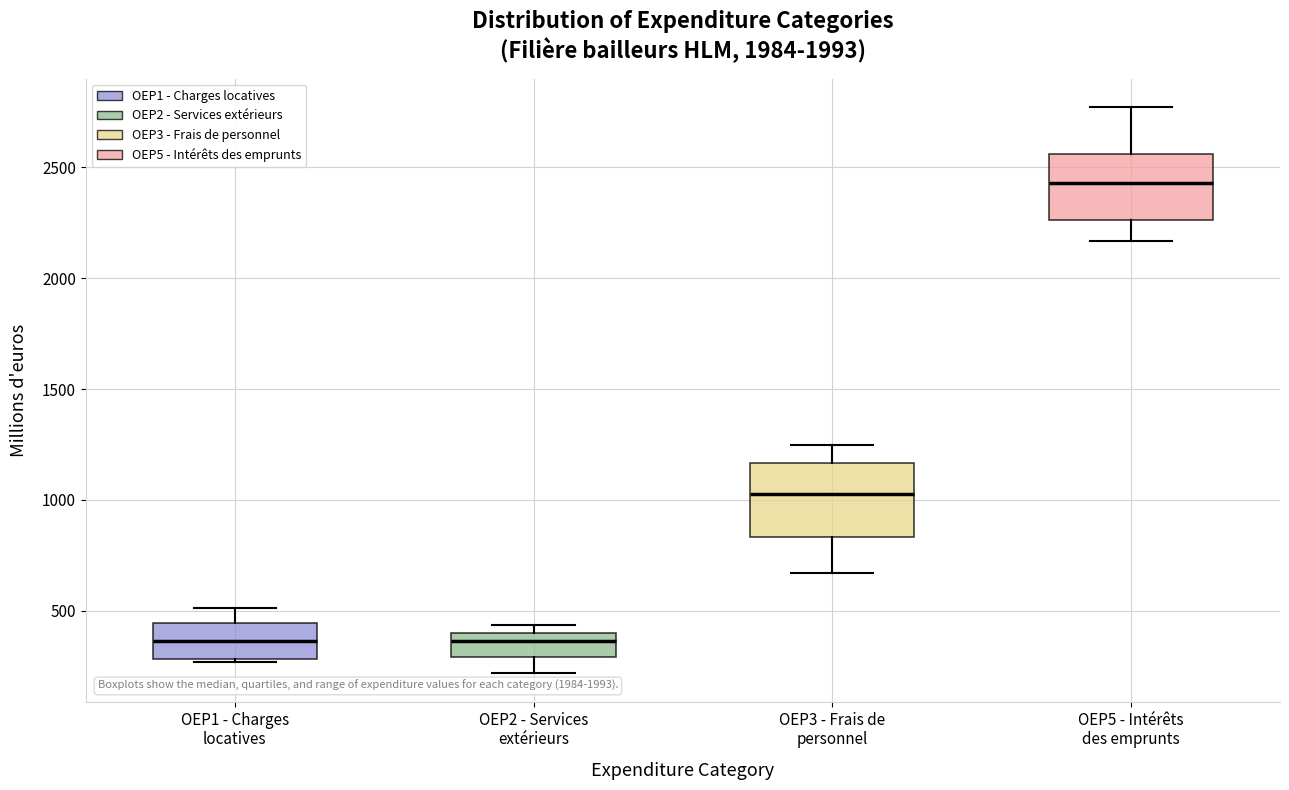

Which box has the highest median line?

OEP5 - Intérêts des emprunts